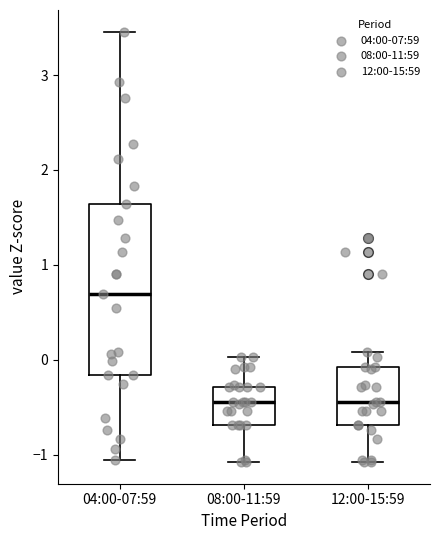

Which box is the tallest, from its lower edge to its upper edge?

04:00-07:59